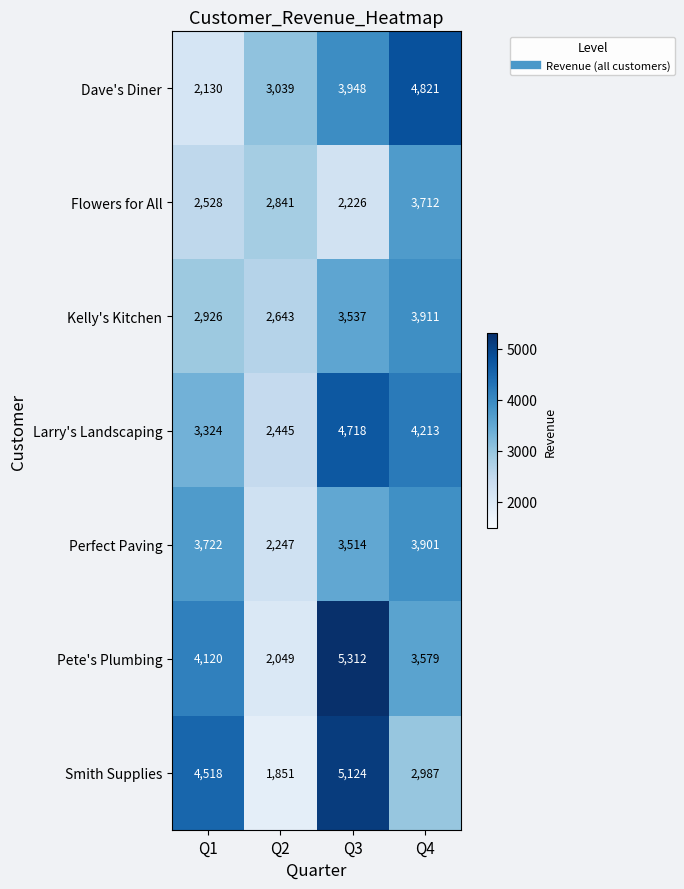

At which label does Larry's Landscaping reach its peak?

Q3